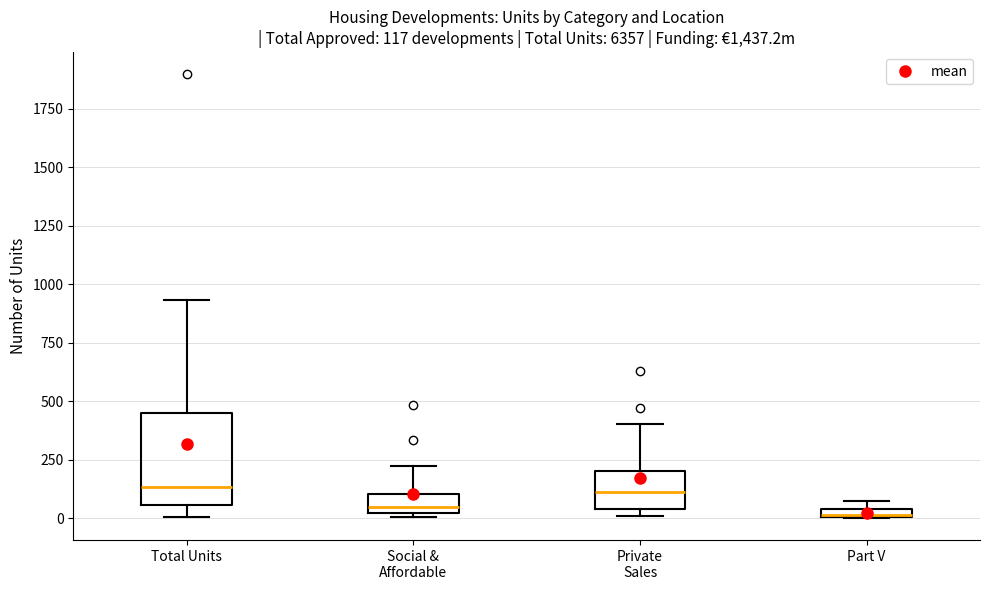

Comparing the boxes themselves (not the whiskers), which one is the tallest?

Total Units